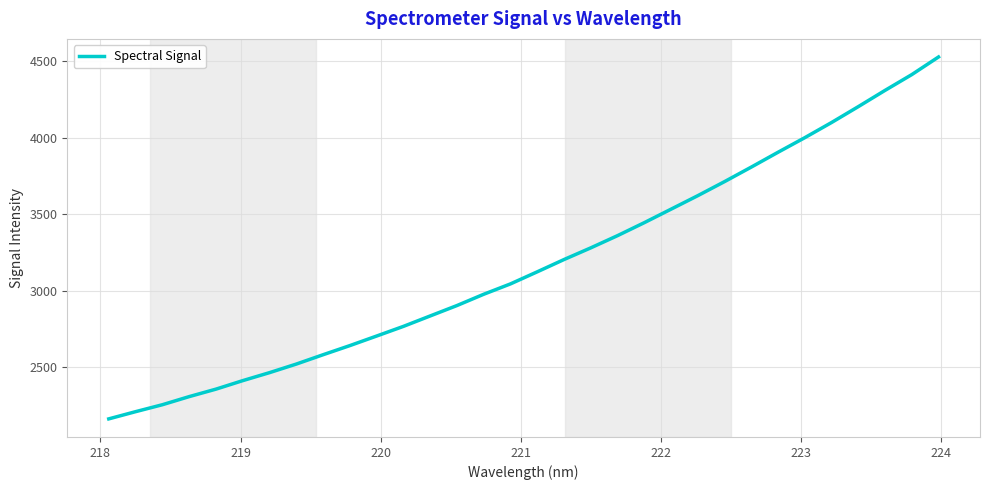

What is the minimum value shown in the chart?

2163.5